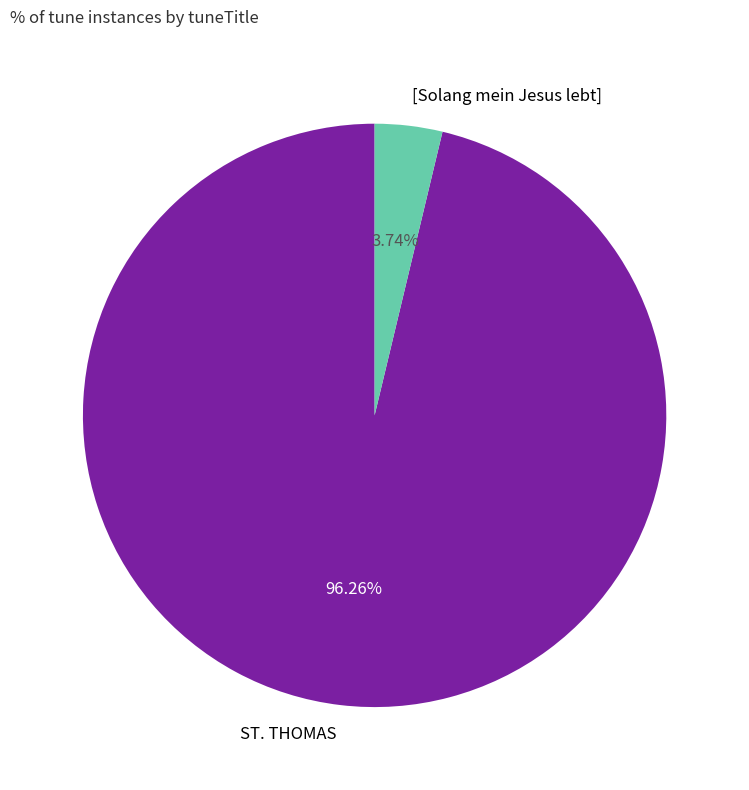

Rank the categories by value from lowest to highest.

[Solang mein Jesus lebt], ST. THOMAS